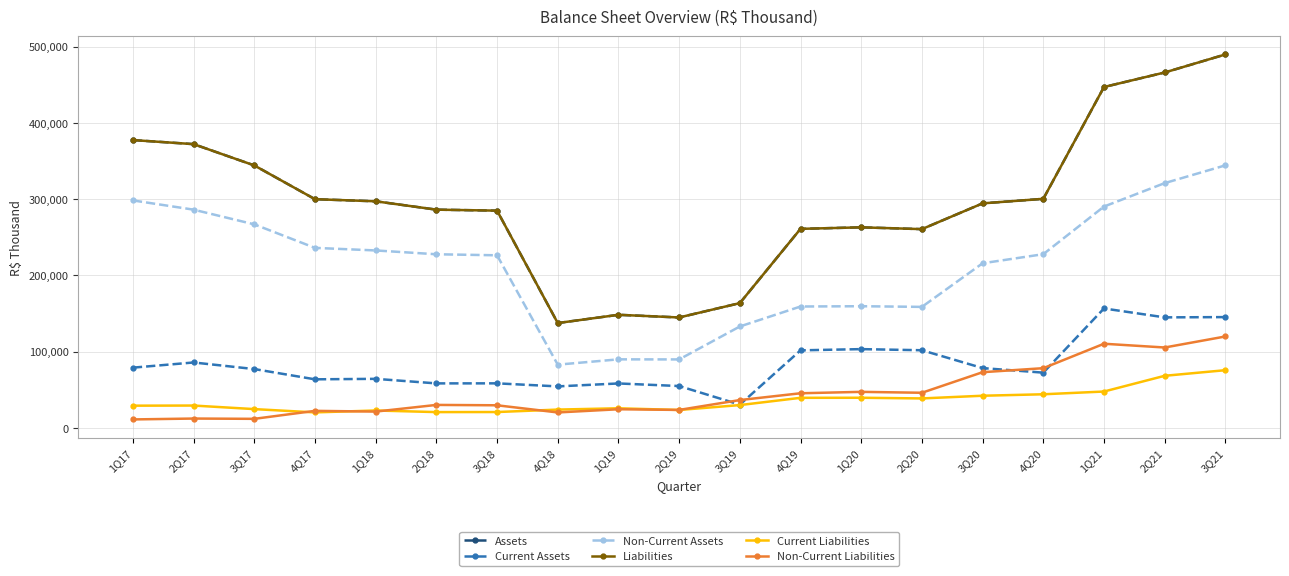

Is this an area chart (filled region under the line)?

No